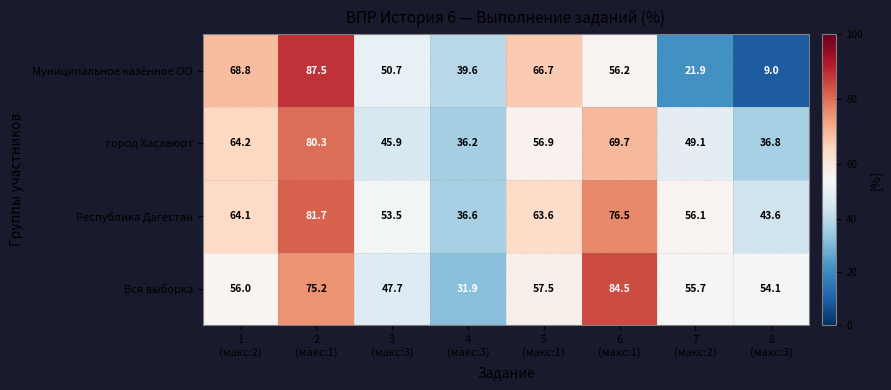

Which series has the largest total across all categories?

Республика Дагестан